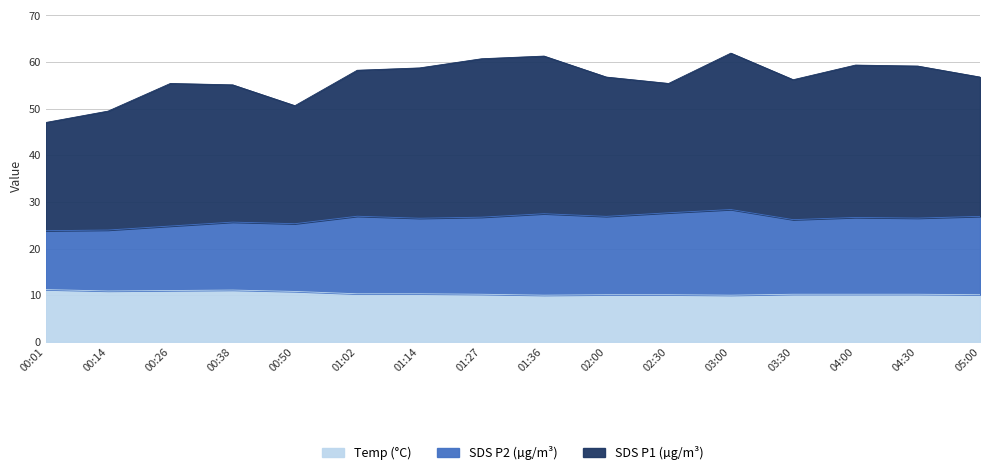

The Temp series shows 10.9 at 00:14. True or false?

True